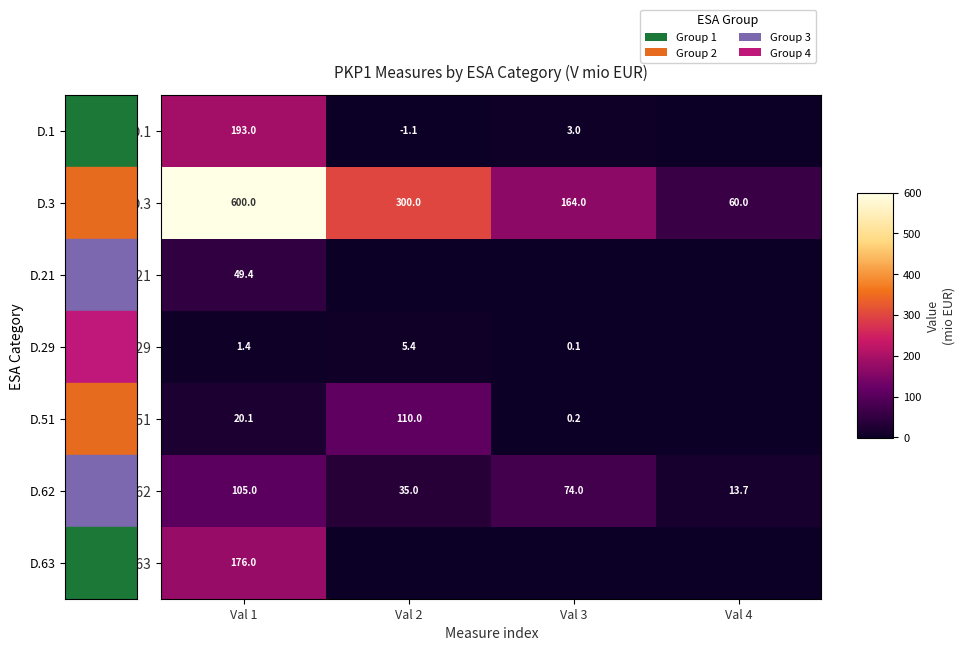

Read the D.62 value at Val 2.

35.0